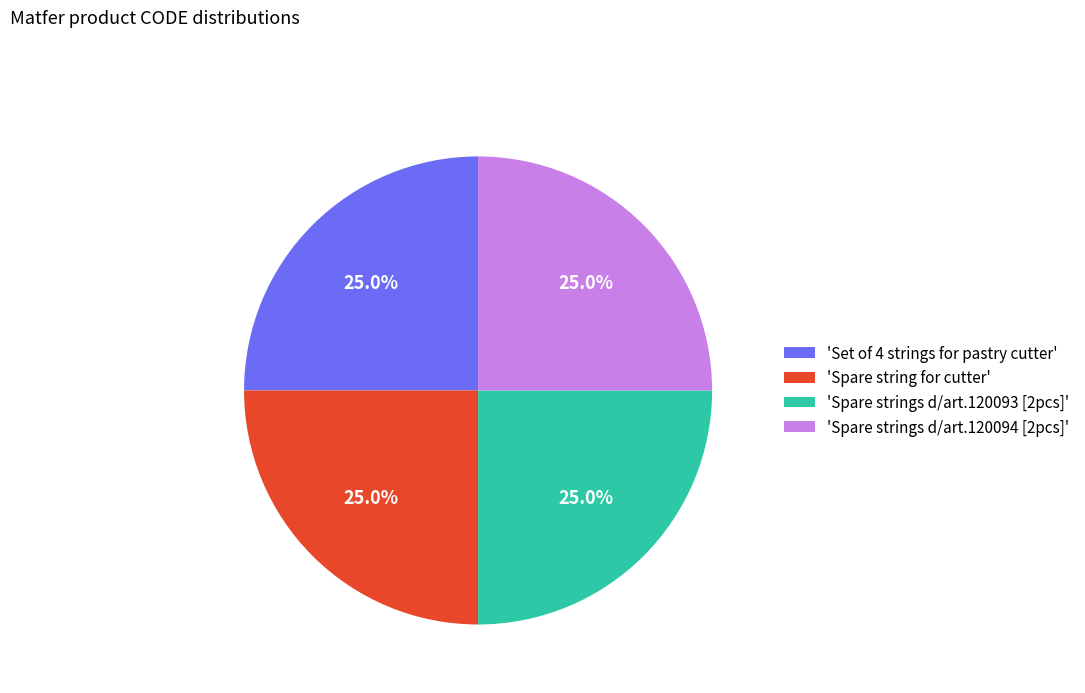

What percentage do 'Spare strings d/art.120093 [2pcs]' and 'Spare strings d/art.120094 [2pcs]' together represent?

50.0%